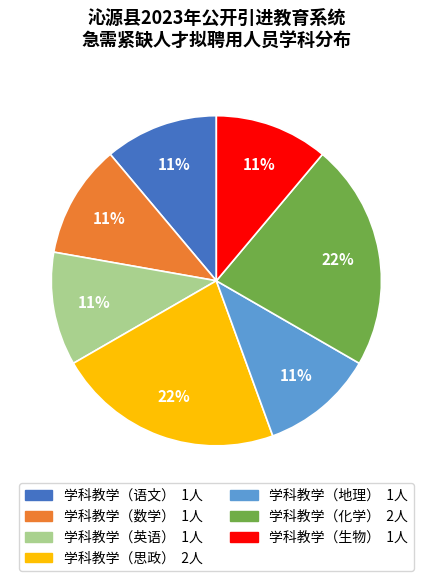

Combined, do 学科教学（地理） and 学科教学（生物） account for over 50%?

No